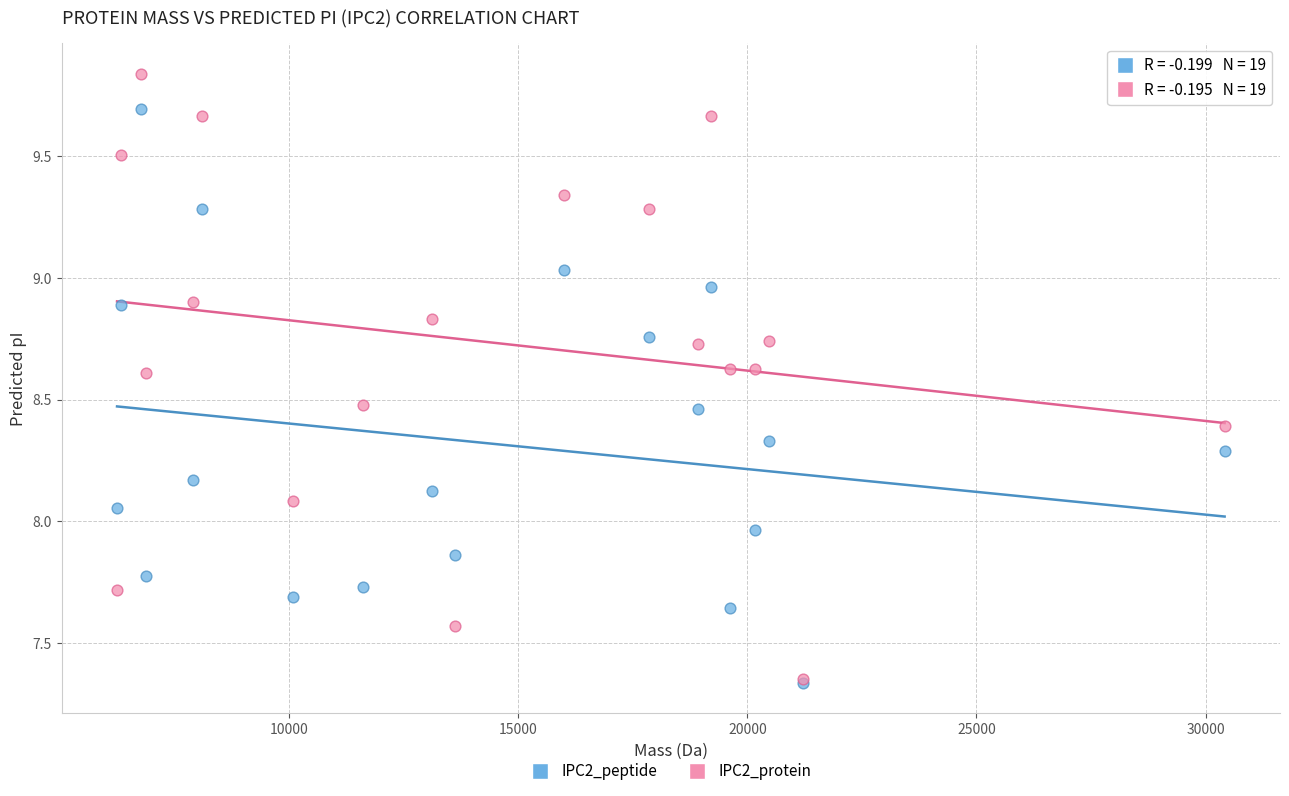

Which series has the largest Y range (max minus min)?

IPC2_protein